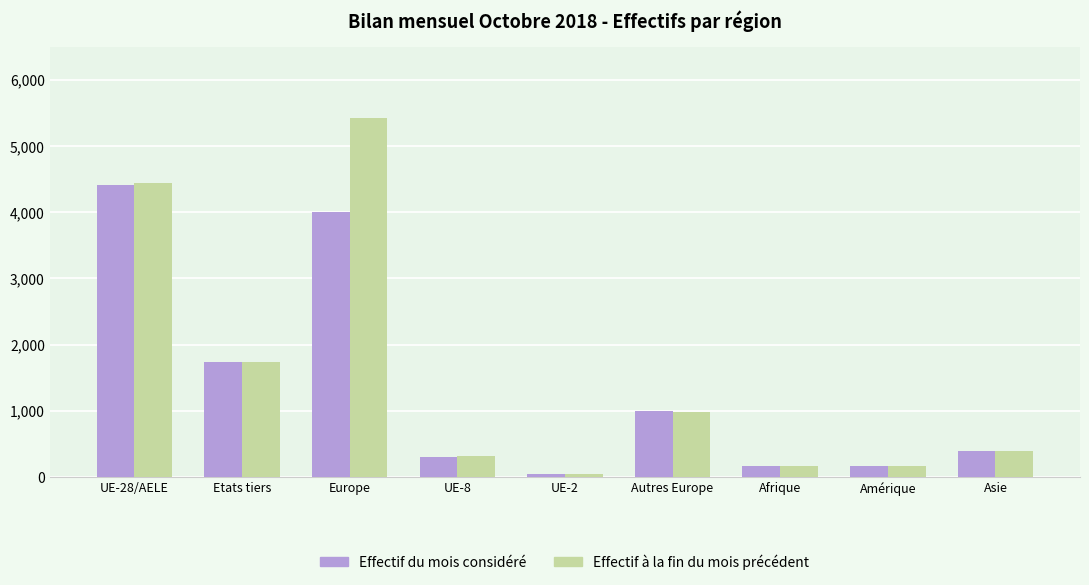

How many bars are there in total?

18